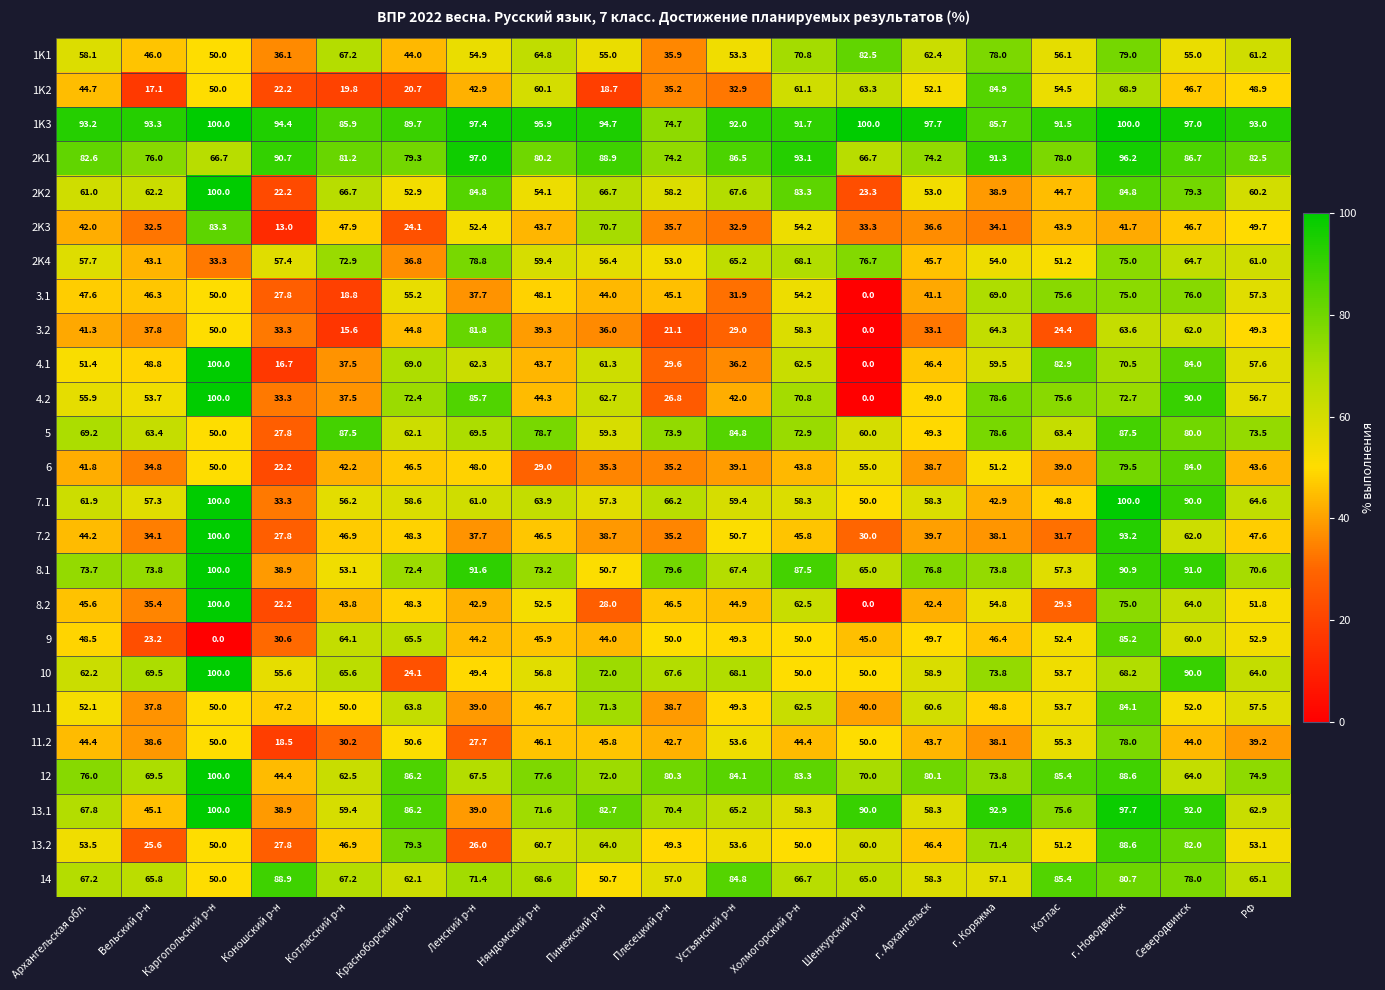

Is the value of 11.1 at Вельский р-н greater than the value of 1K3 at Пинежский р-н?

No